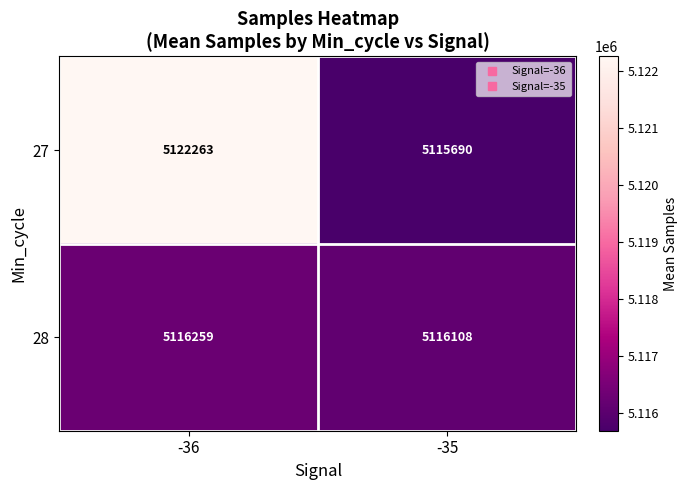

Rank the series at -35 from highest to lowest value.

28, 27